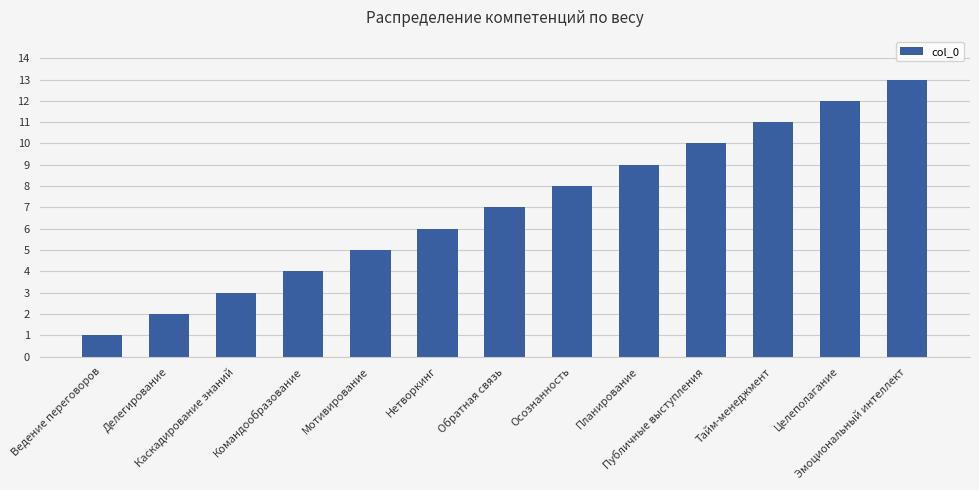

True or false: the data shows 4 at Командообразование.

True